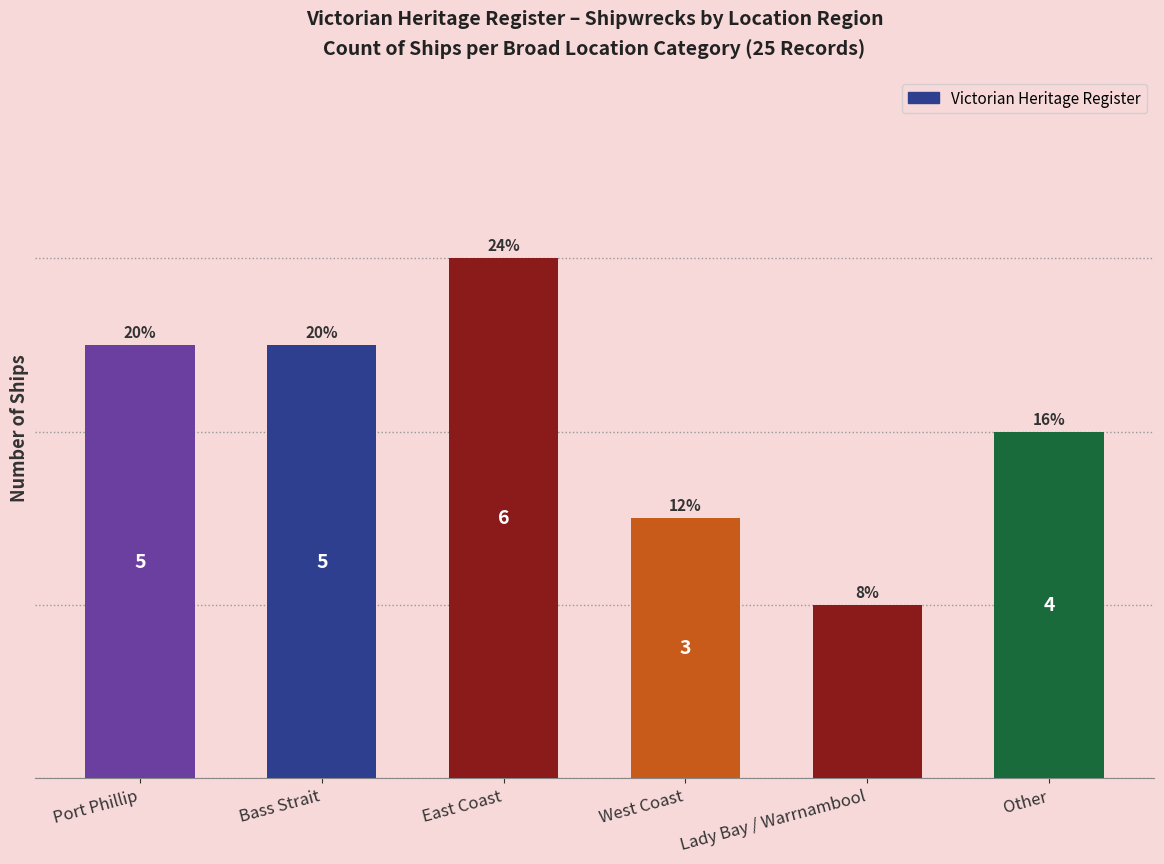

Are the bars horizontal?

No